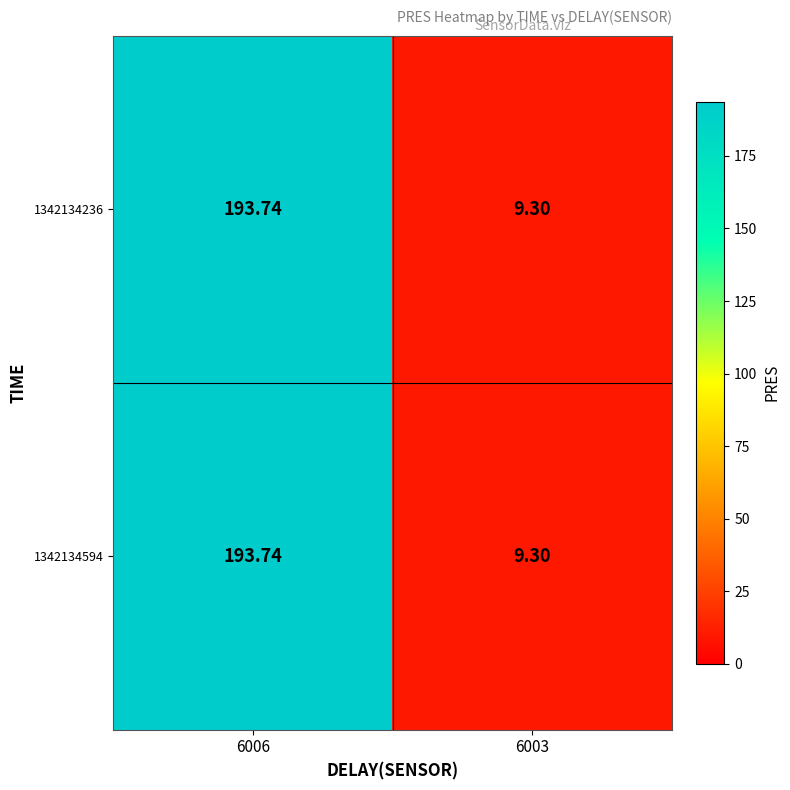

Is the value of 1342134236 at 6006 greater than the value of 1342134594 at 6003?

Yes